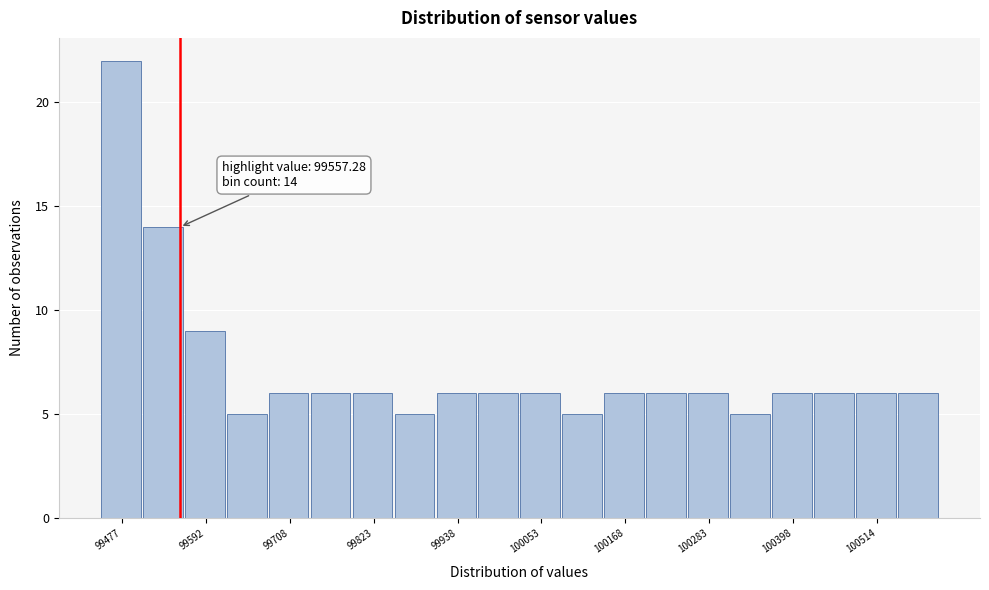

Around what value on the x-axis is the tallest bar? Give the approximate position of its centre, as read against the axis.

99480